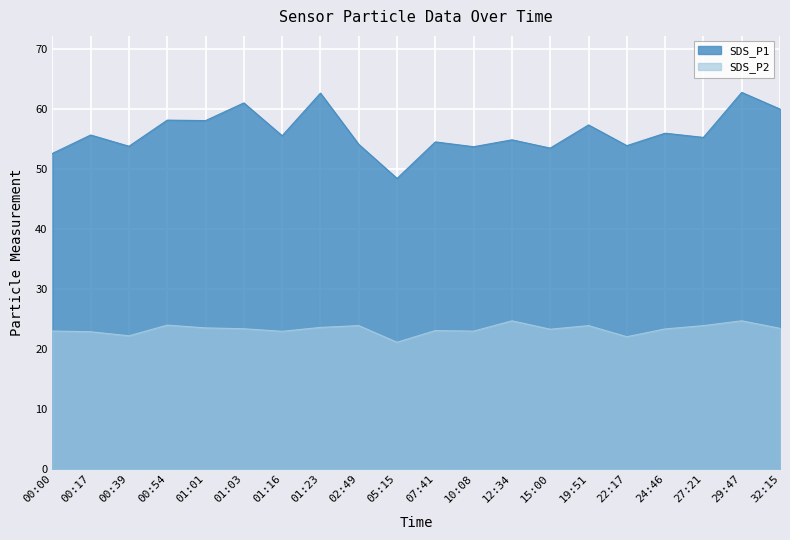

Is the value of SDS_P2 at 19:51 greater than the value of SDS_P1 at 01:16?

No